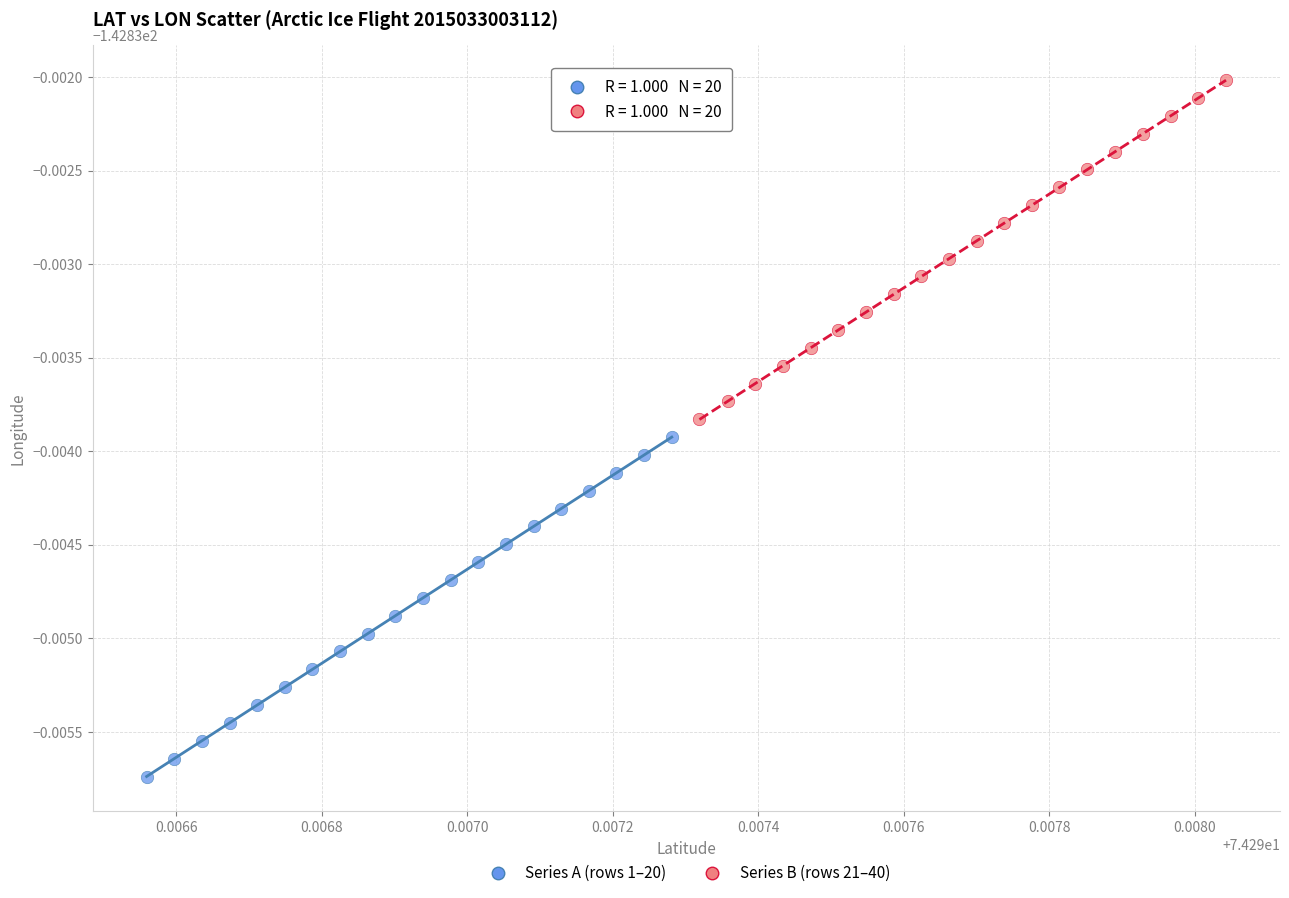

What are all the series names shown in the legend?

Series A (rows 1–20), Series B (rows 21–40)